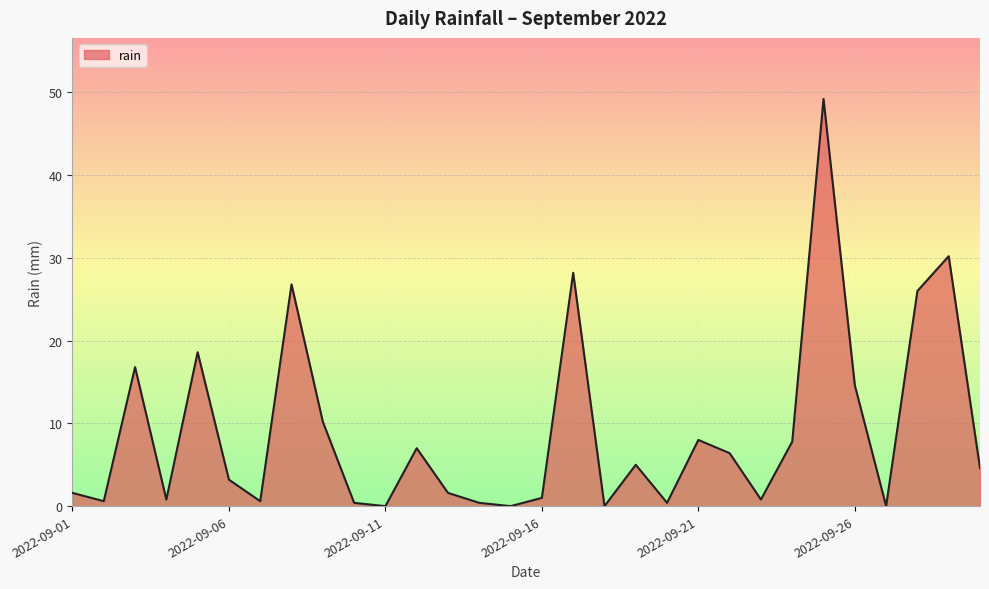

Does the chart have visible grid lines?

Yes